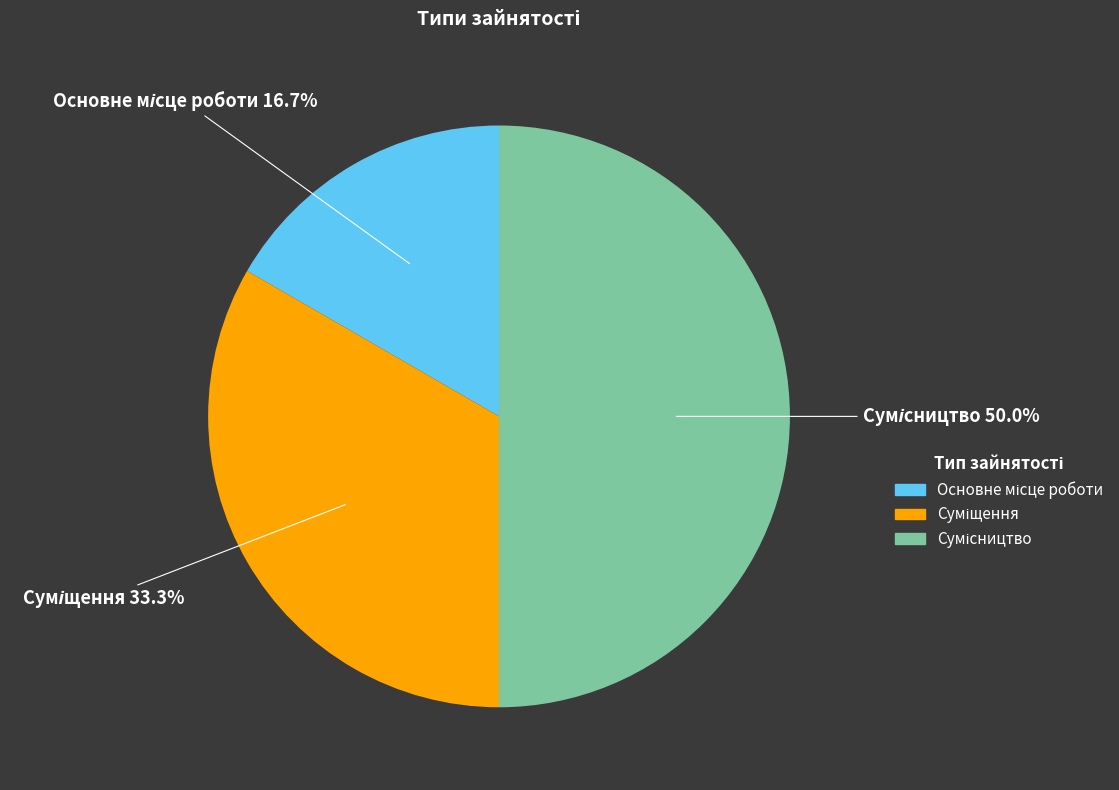

What is the total percentage of Сумісництво and Основне місце роботи?

66.7%